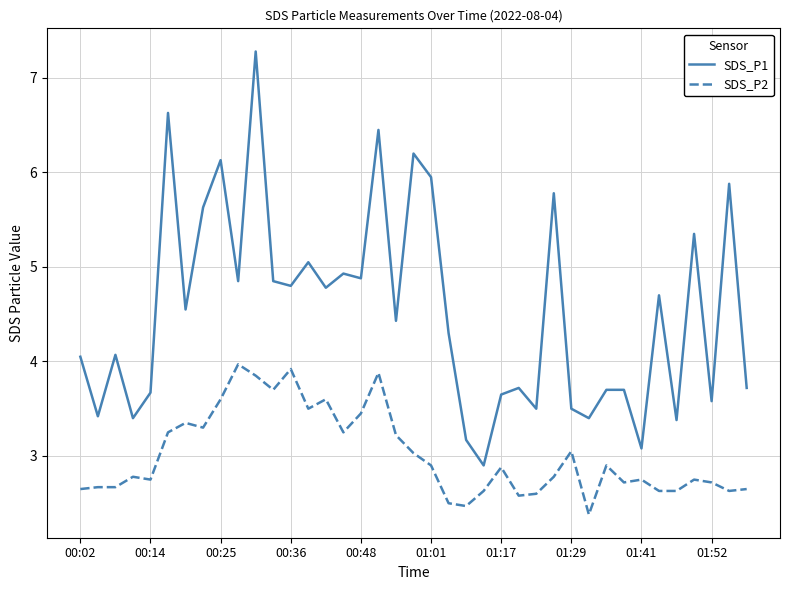

List the series in order of their overall mean, highest first.

SDS_P1, SDS_P2